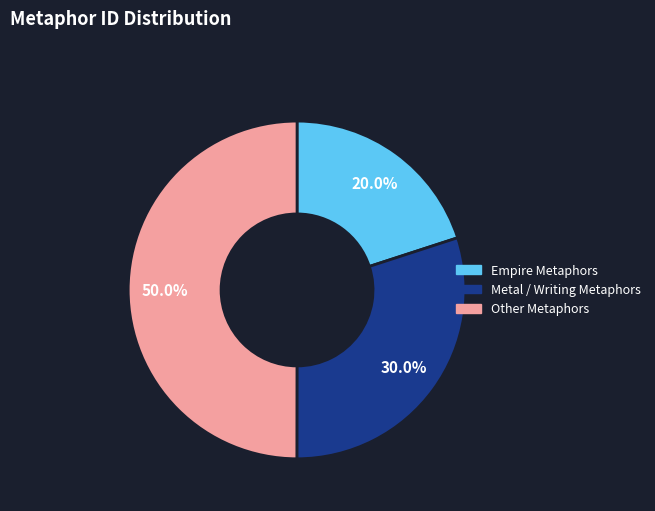

Is there a majority slice in this chart?

No